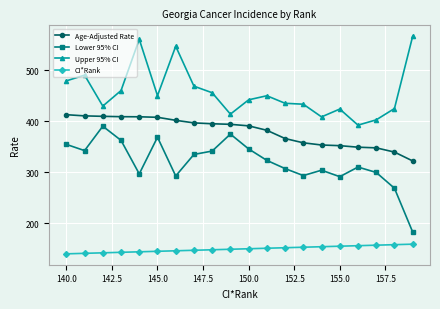

What is the sum of all Age-Adjusted Rate values?

7613.7